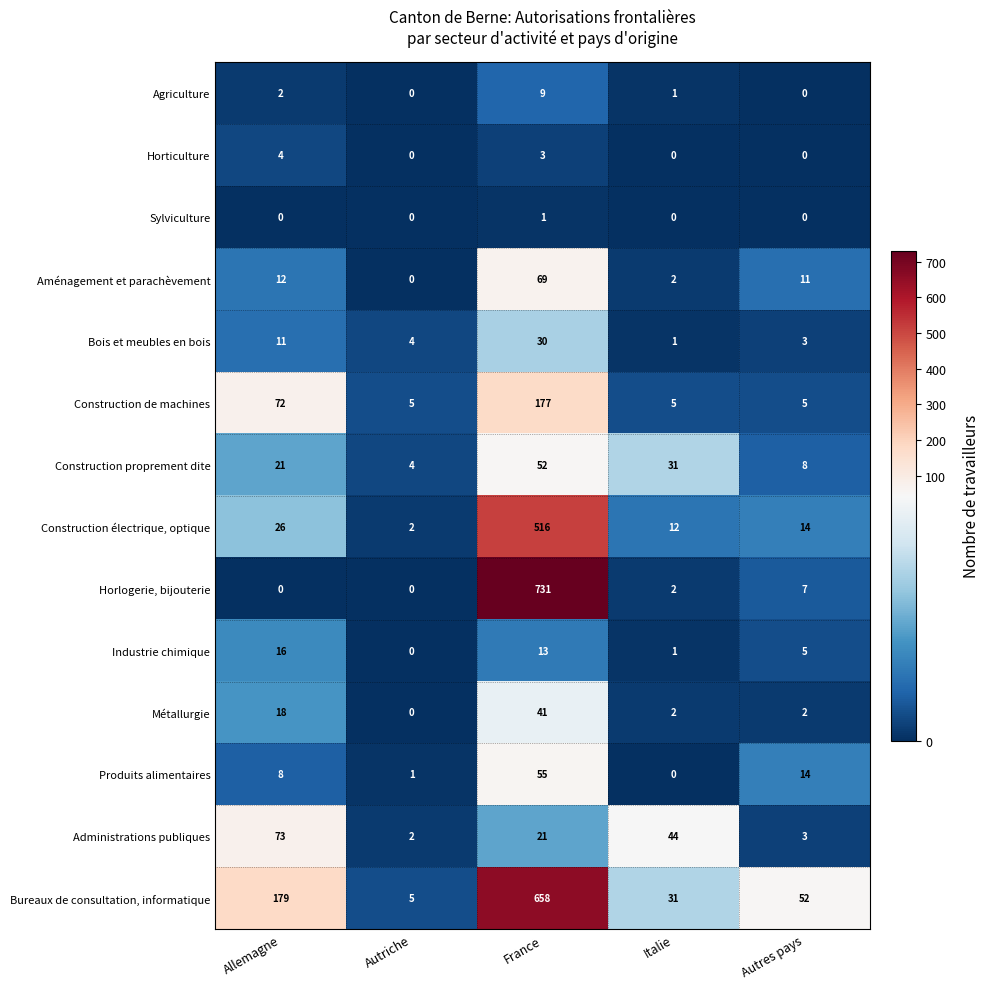

List the series in order of their peak value, lowest first.

Sylviculture, Horticulture, Agriculture, Industrie chimique, Bois et meubles en bois, Métallurgie, Construction proprement dite, Produits alimentaires, Aménagement et parachèvement, Administrations publiques, Construction de machines, Construction électrique, optique, Bureaux de consultation, informatique, Horlogerie, bijouterie